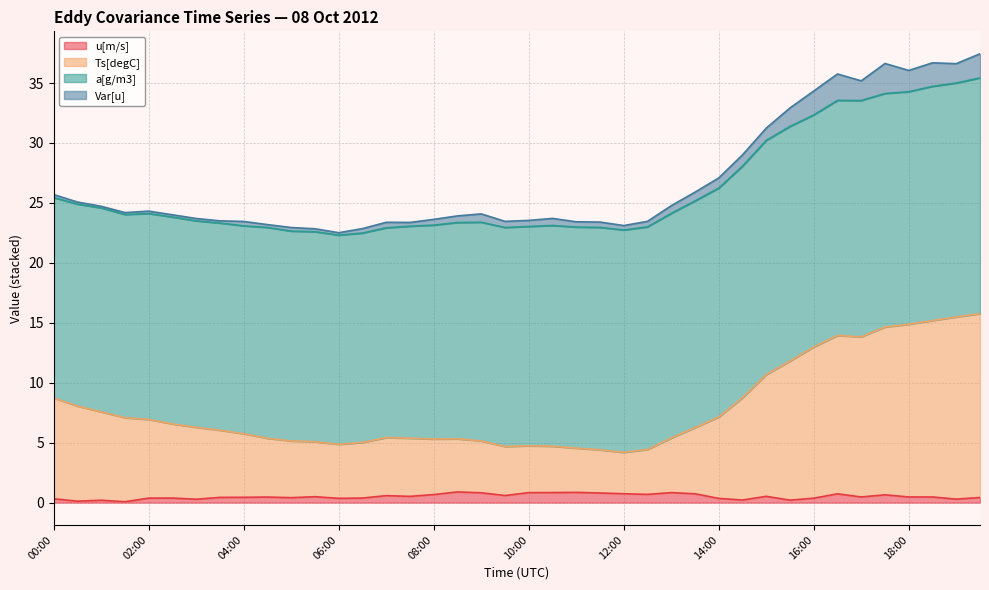

What is the sum of all u[m/s] values?

20.2